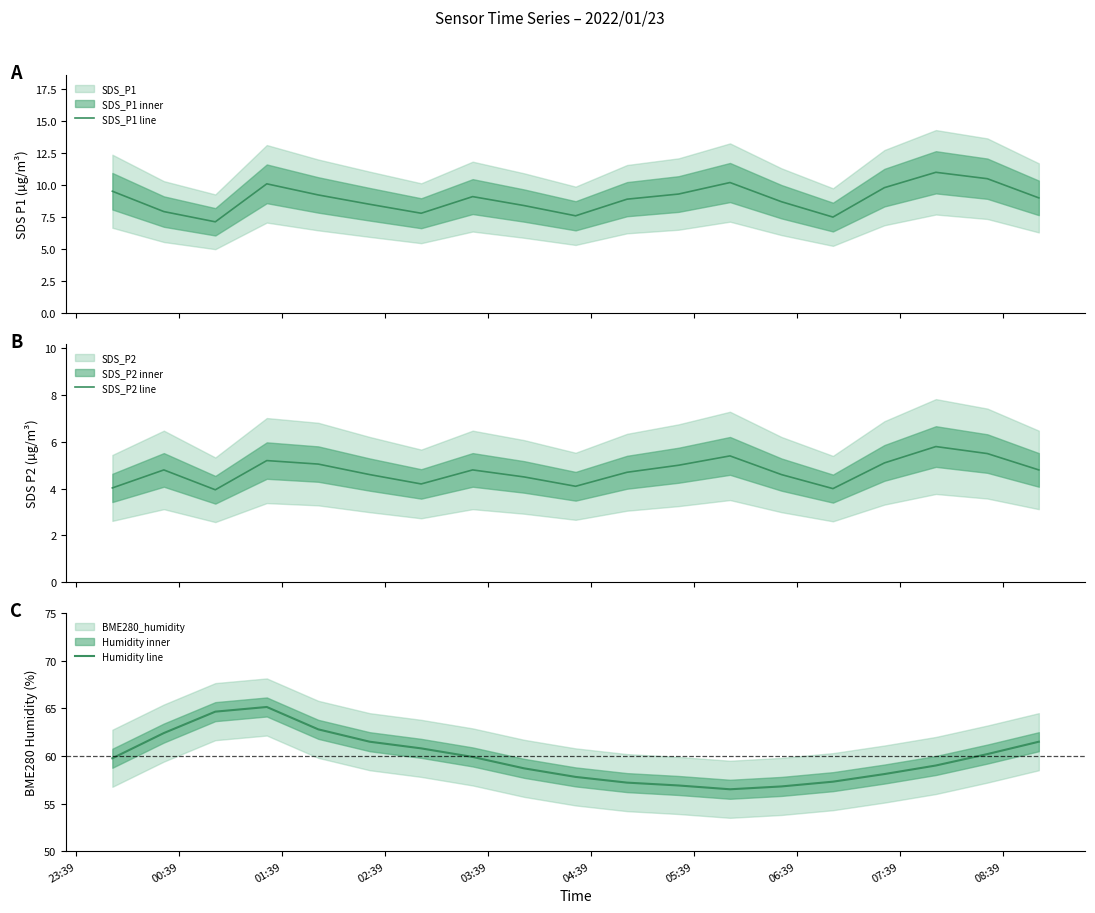

At how many categories does at least one series exceed 12?

19